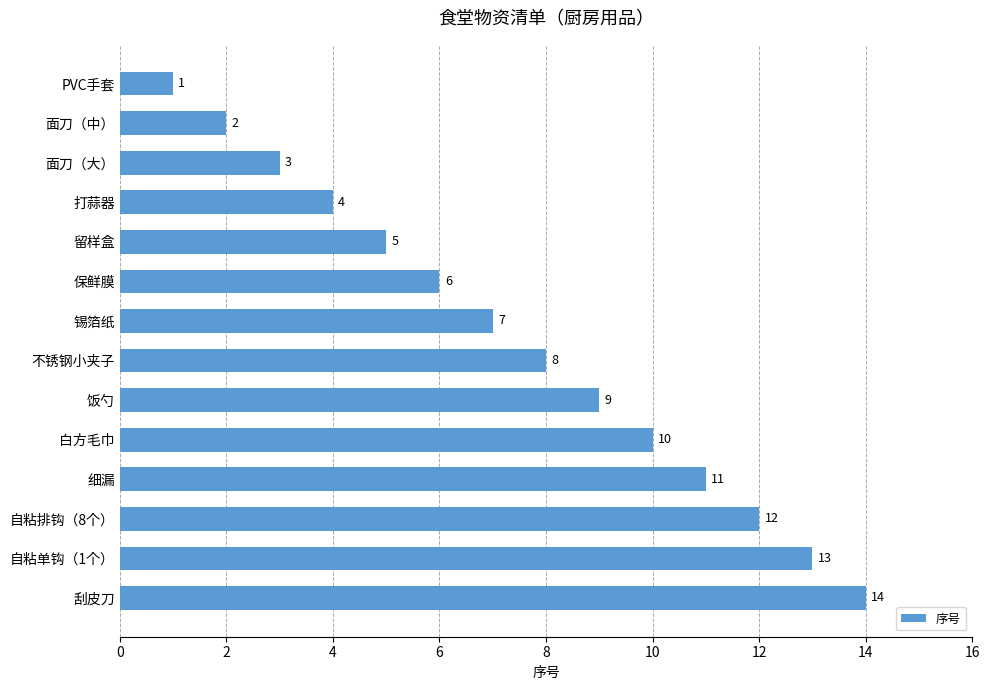

What is the minimum value shown in the chart?

1